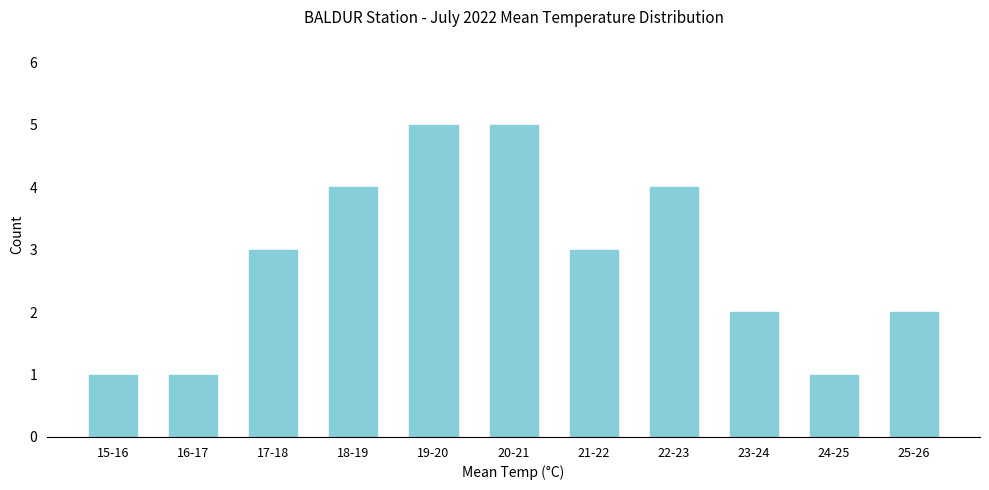

Reading left to right, what are all the values shown in this chart?

1	1	3	4	5	5	3	4	2	1	2